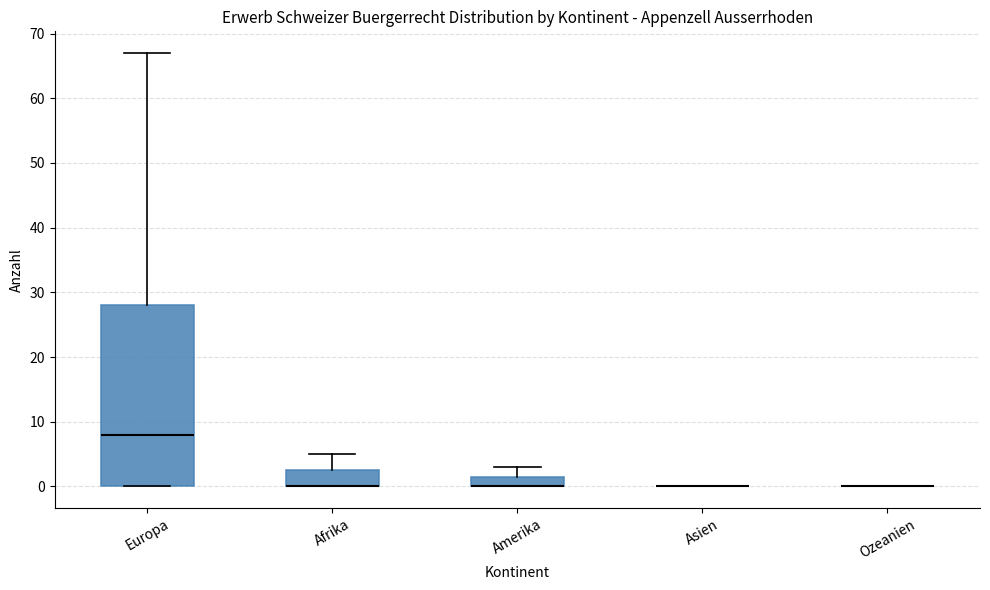

Reading left to right, transcribe this box plot: for each box, give where its median line is, the range the box spans, and where its two whiskers end, as read against the y-axis. The values are not printed on the chart, so give them approximately, as read against the axis.

Europa: median 8, box 0 to 28, whiskers 0 to 67
Afrika: median 0 (drawn on the box's lower edge), box 0 to 3, whiskers 0 to 5
Amerika: median 0 (drawn on the box's lower edge), box 0 to 2, whiskers 0 to 3
Asien: box collapsed to a line at 0, whiskers 0 to 0
Ozeanien: box collapsed to a line at 0, whiskers 0 to 0